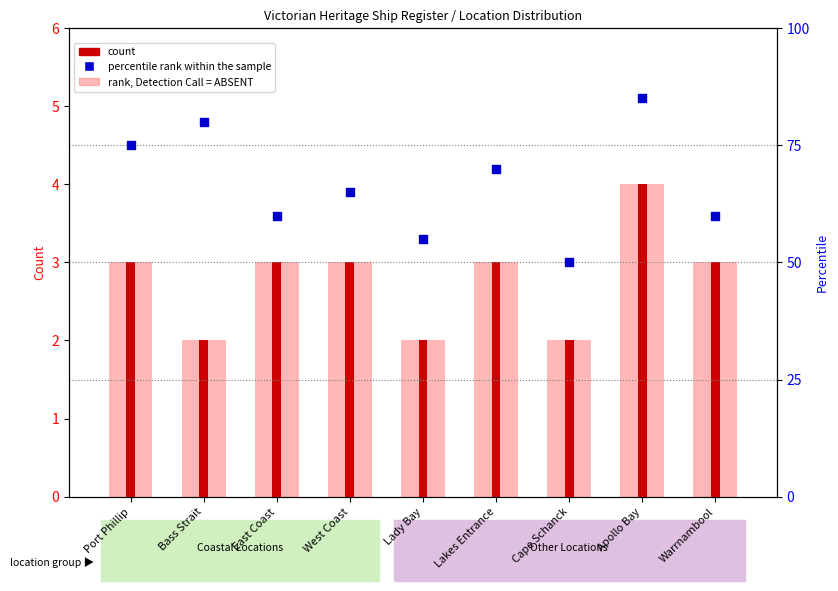

At which category is the sum across all series the highest?

Apollo Bay